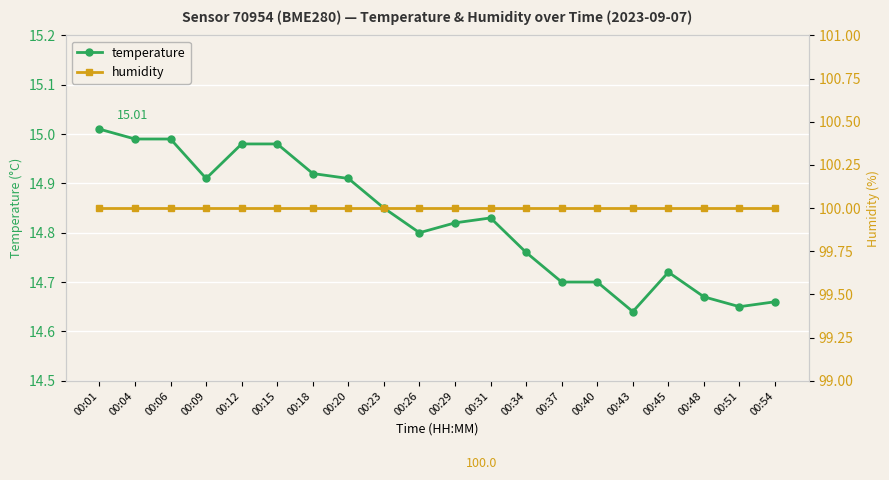

What is the difference between the highest and lowest values at 00:40?

85.3